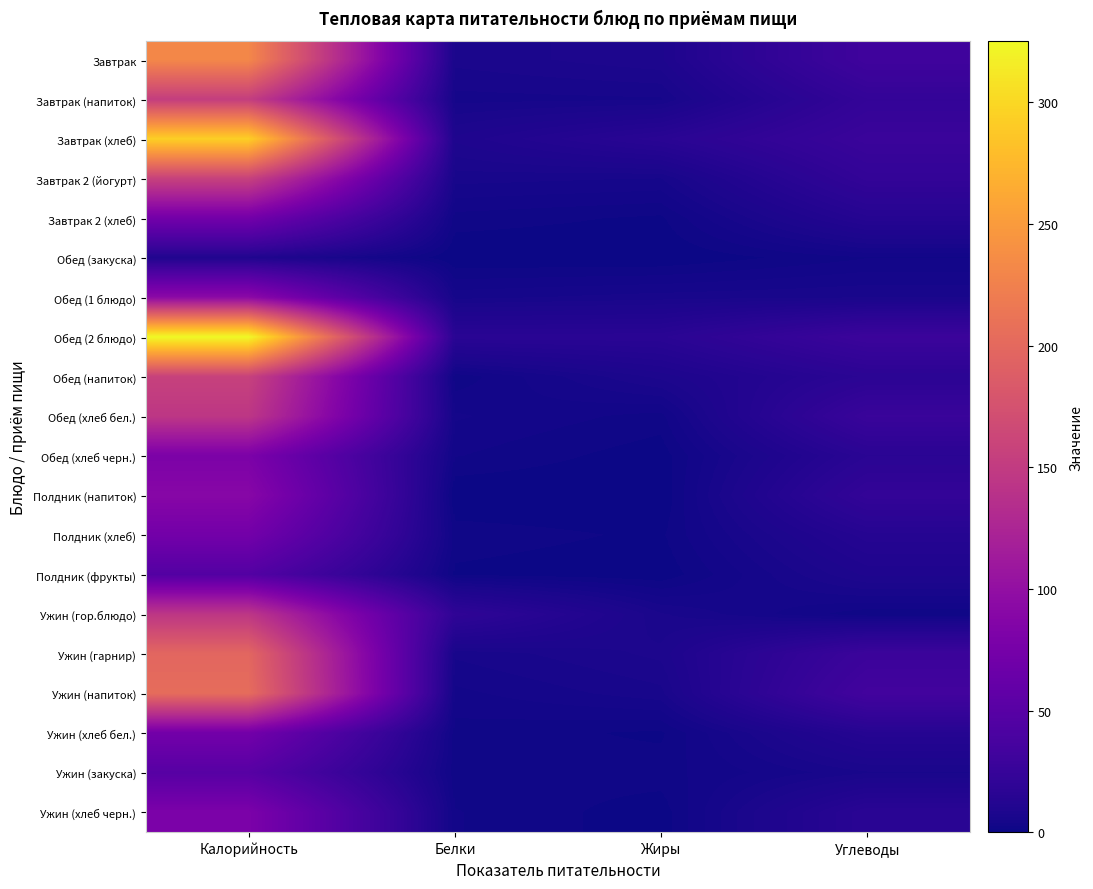

Which has a higher value, Белки or Углеводы?

Углеводы